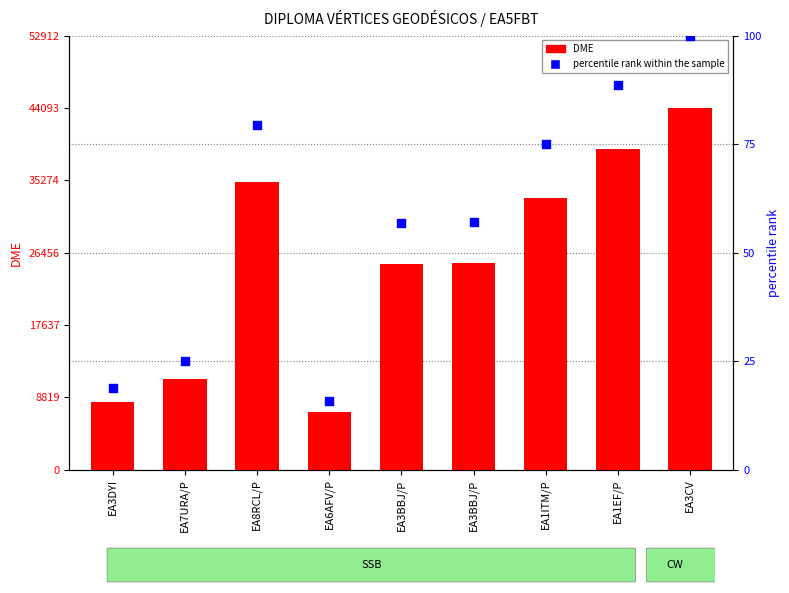

Which series has the largest Y range (max minus min)?

DME